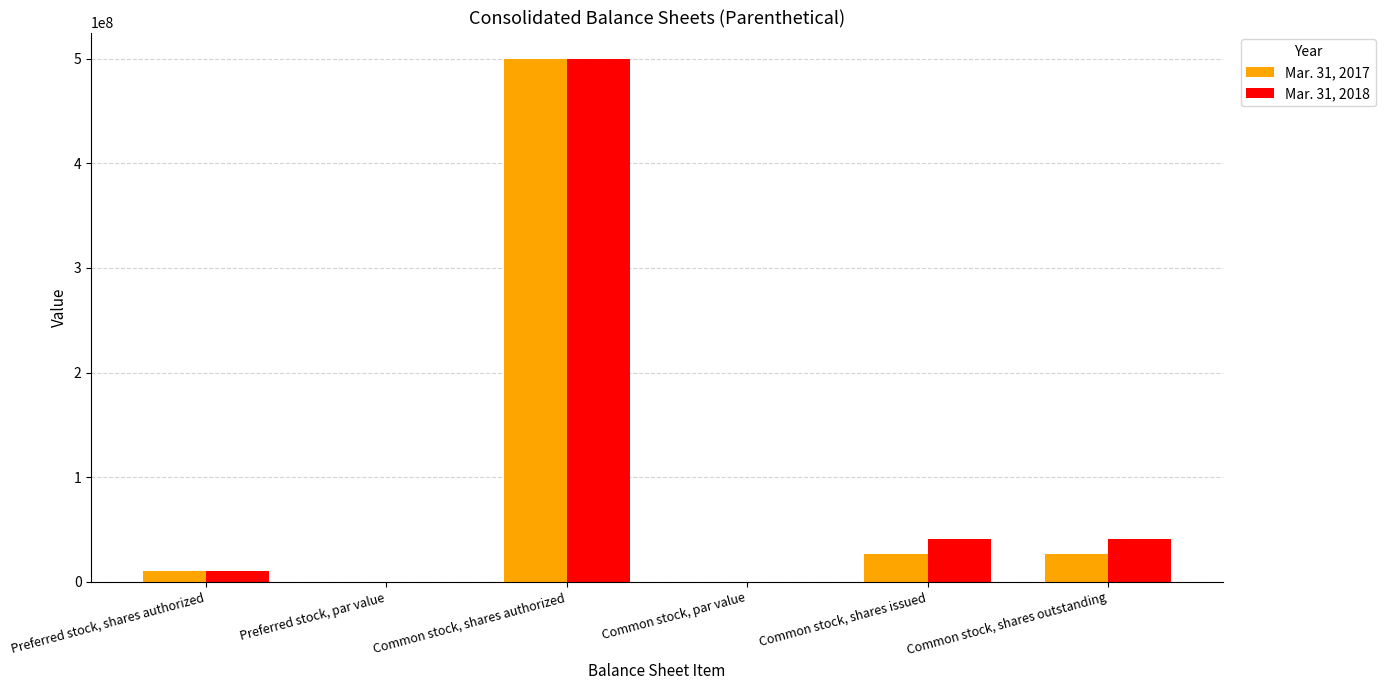

At which category is the sum across all series the highest?

Common stock, shares authorized